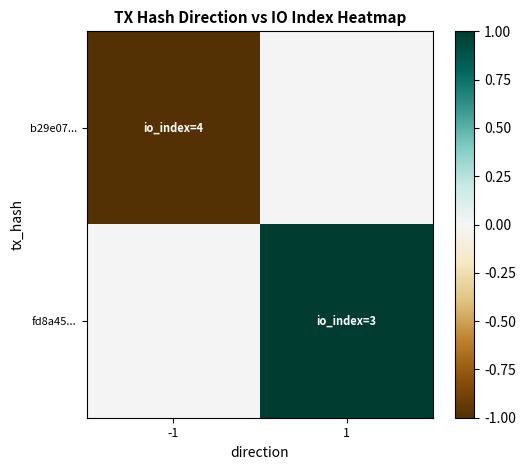

Reading left to right, what are all the values shown in this chart?

b29e07...: -1=-1	1=0
fd8a45...: -1=0	1=1